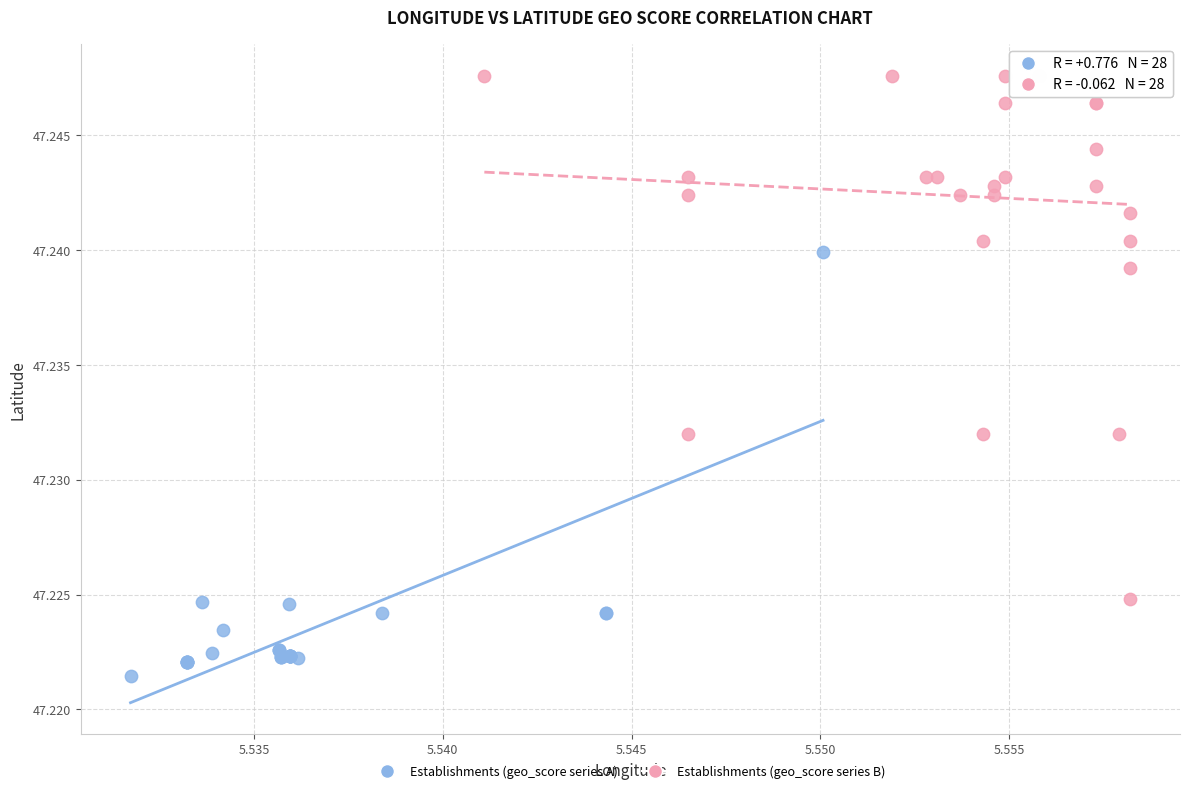

Which series has the largest Y range (max minus min)?

Establishments (geo_score series B)